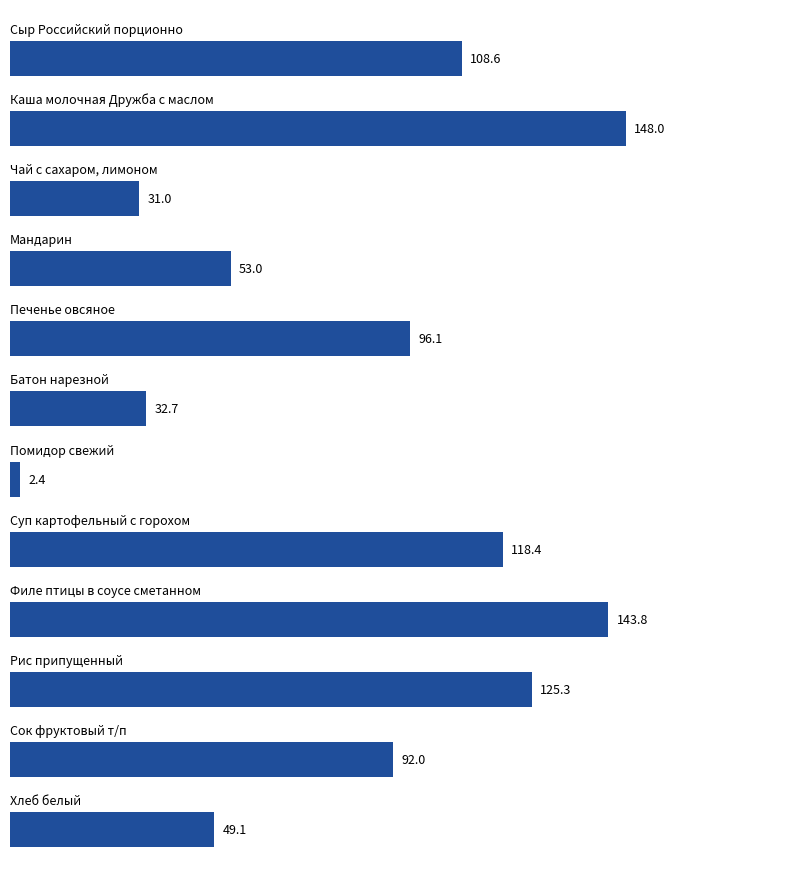

What is the minimum value shown in the chart?

2.4